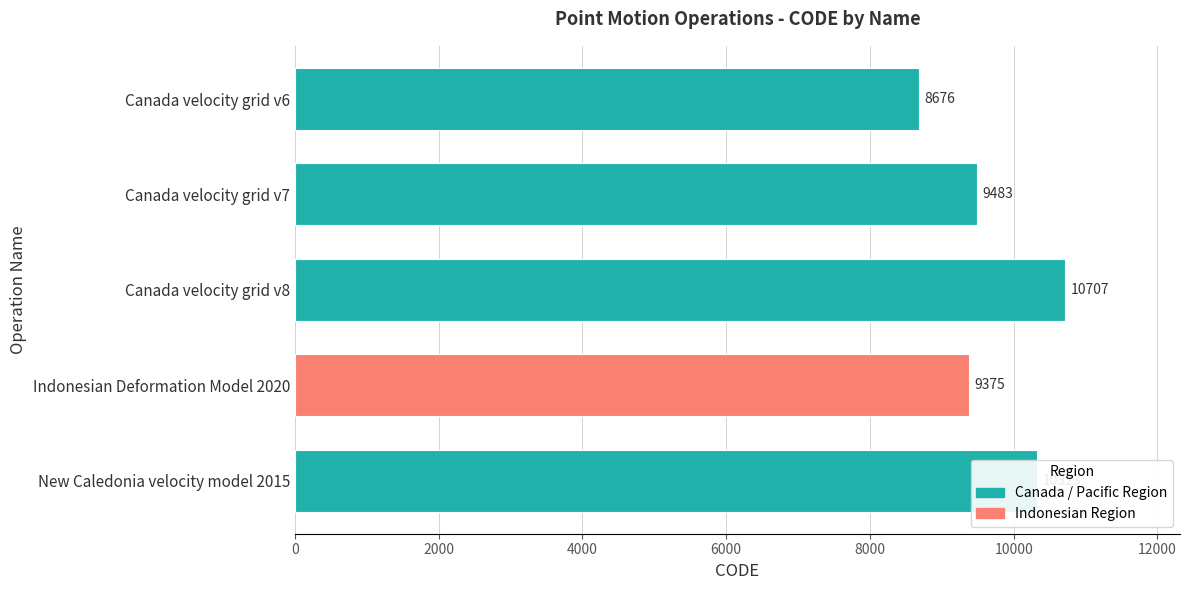

How many bars are there in total?

5